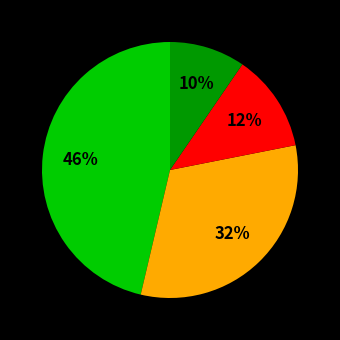

How many segments does this pie chart have?

4